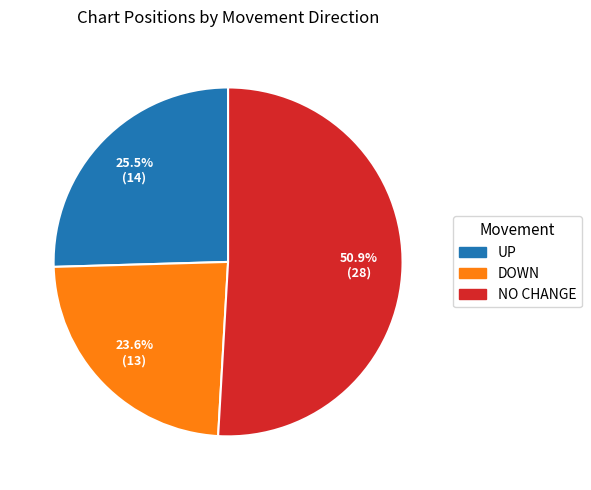

Which category has the smallest portion of the pie?

DOWN